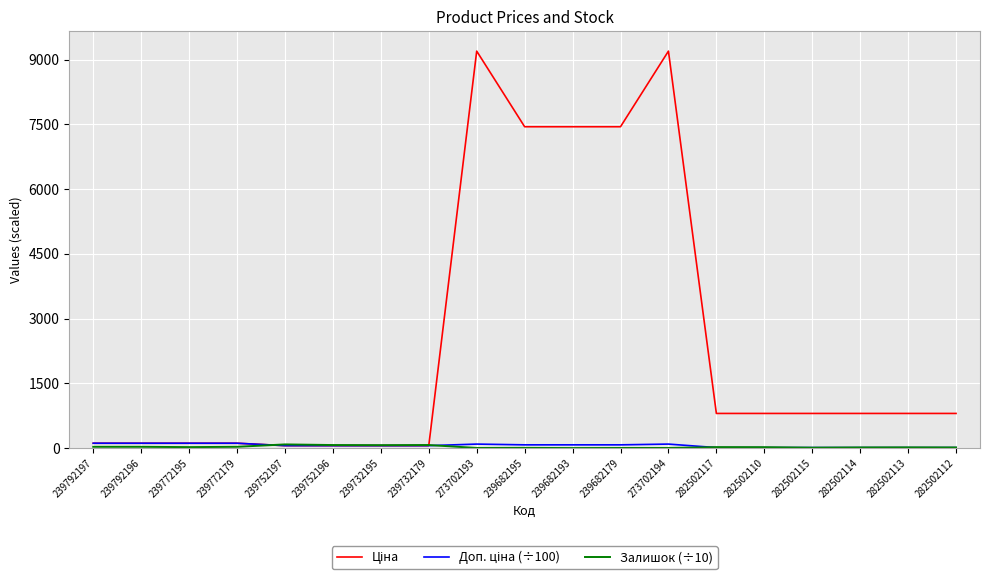

What is the maximum value shown in the chart?

9196.3